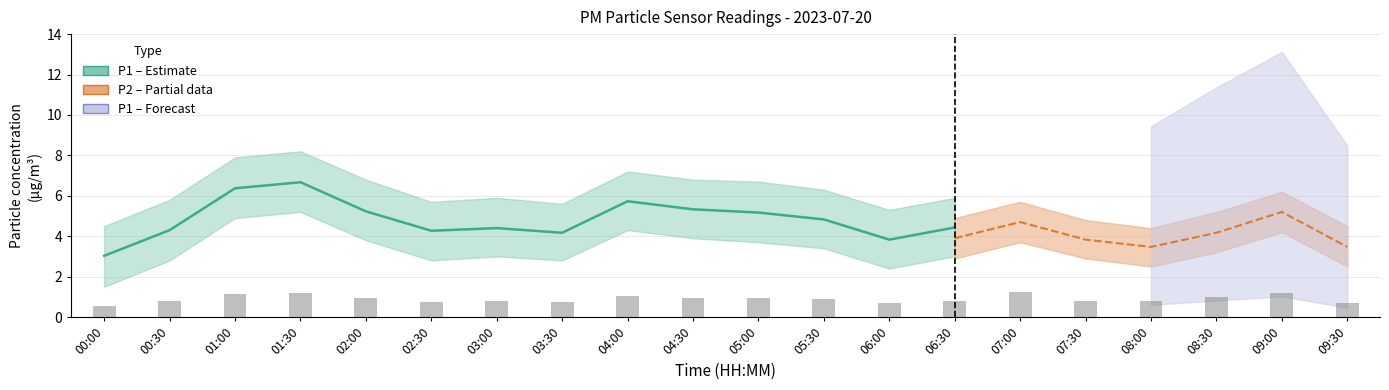

Rank the series by their maximum value, from lowest to highest.

P2, P1